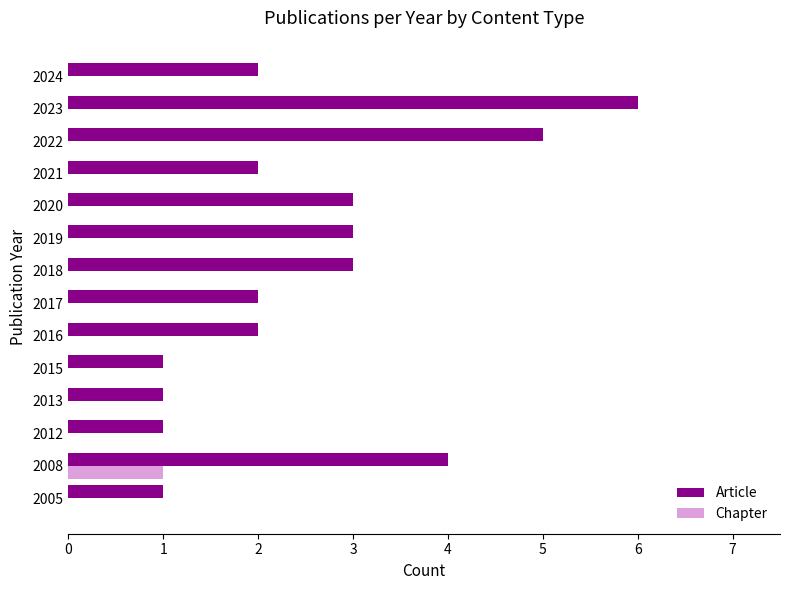

What are all the series names shown in the legend?

Article, Chapter